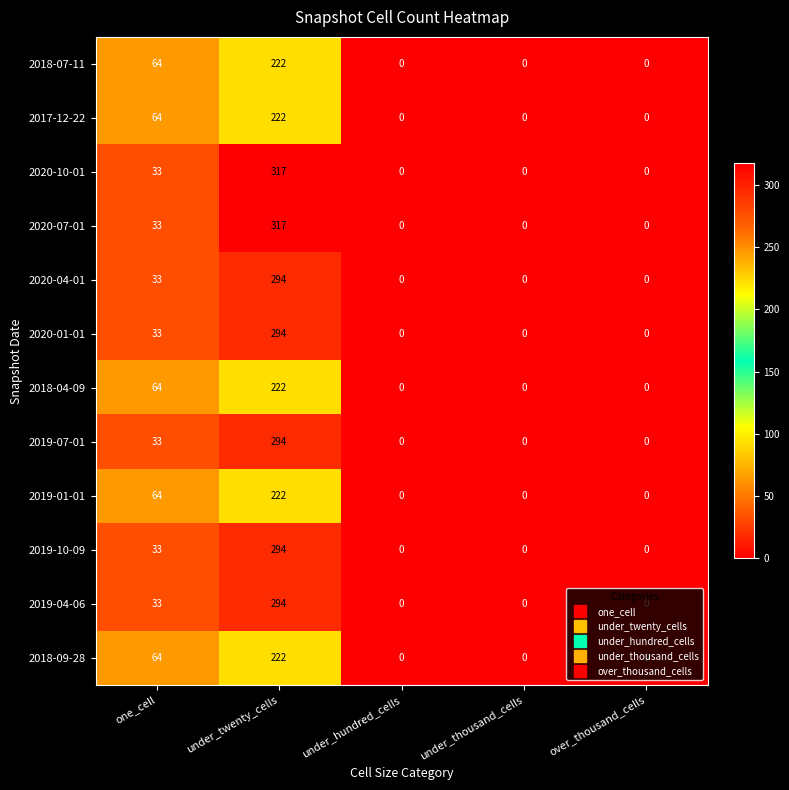

What is the greatest value displayed?

317